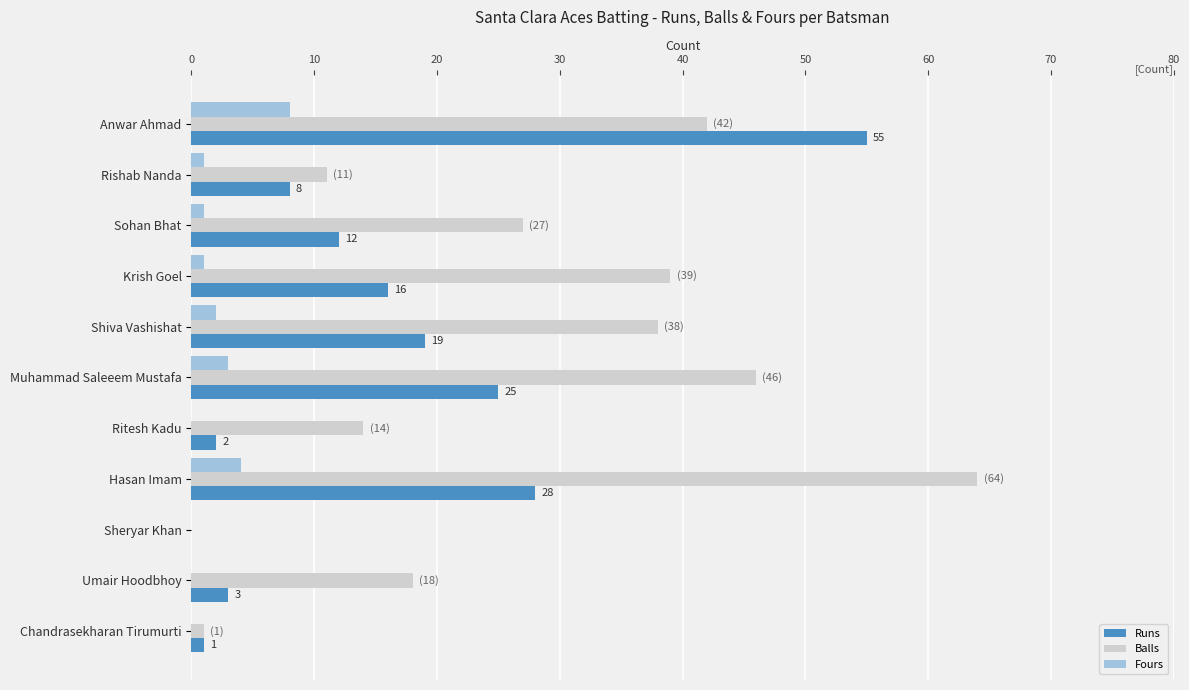

At which category does the chart reach its peak across all series?

Hasan Imam